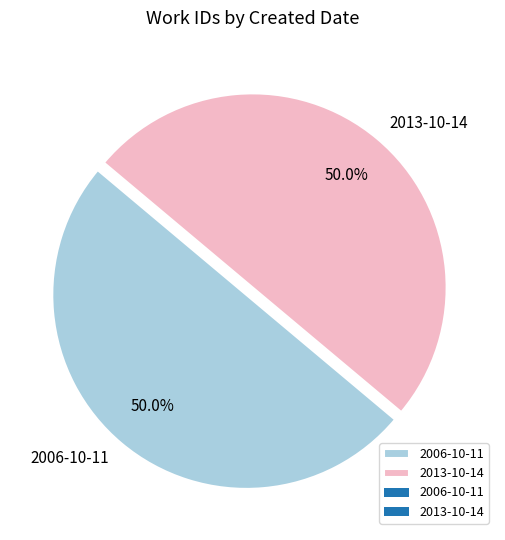

To the nearest percent, what portion does 2013-10-14 represent?

50%